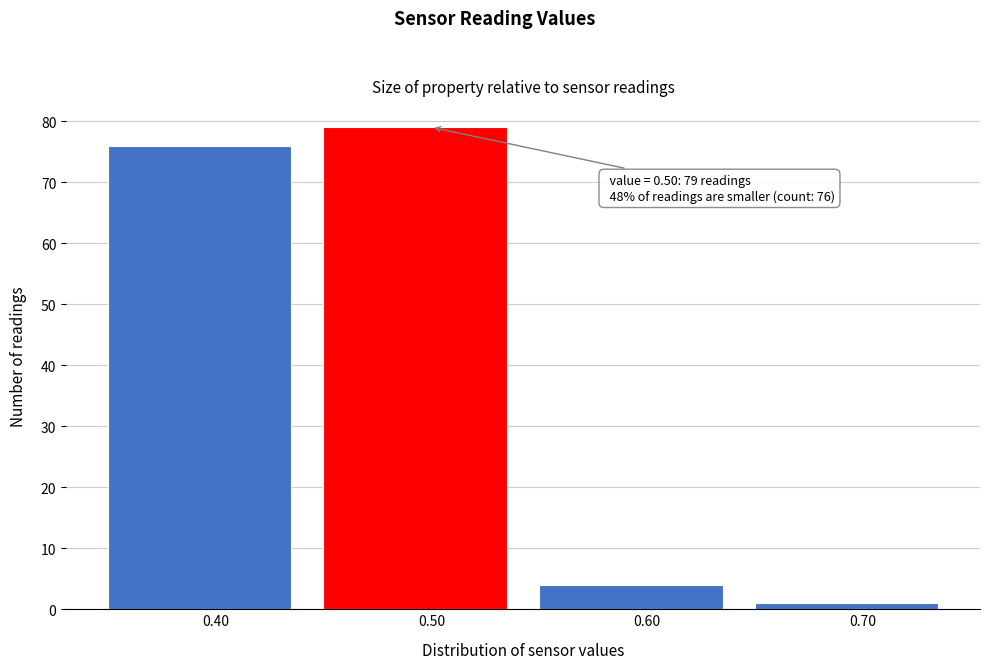

Over which range of the x-axis is the bar tallest?

0.45 to 0.55